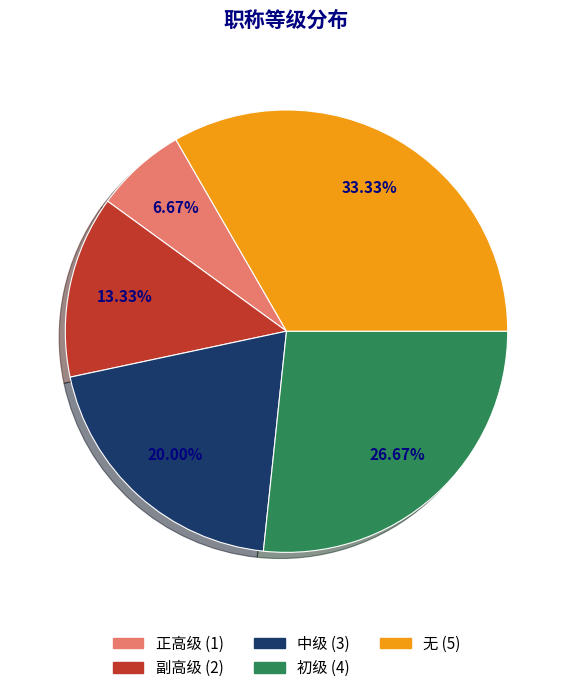

To the nearest percent, what is the difference between the 副高级 and 初级 slice percentages?

13%